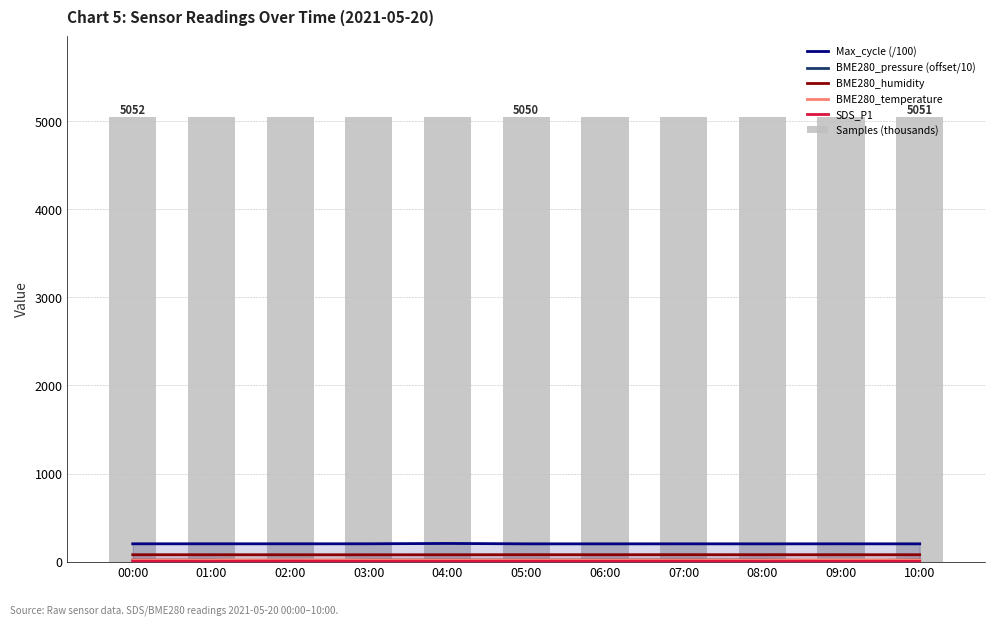

Reading left to right, list all the values displayed in this chart.

Max_cycle (/100): 202.5	202.6	202.6	202.6	206.3	202.0	201.9	202.2	202.0	202.3	202.0
BME280_pressure (offset/10): 17.9	17.3	7.3	17.6	17.8	17.8	18.3	19.0	18.5	10.3	18.3
BME280_humidity: 78.4	78.3	78.0	77.8	78.2	78.6	78.5	78.8	78.5	78.5	78.4
BME280_temperature: 19.2	19.2	18.6	19.2	19.2	19.2	19.2	19.2	19.2	18.7	19.2
SDS_P1: 3.4	2.3	5.0	2.5	2.6	3.1	2.6	3.6	2.4	2.9	2.7
Samples (thousands): 5052.0	5050.7	5049.7	5047.5	5049.0	5049.9	5051.1	5050.6	5045.2	5047.7	5051.1